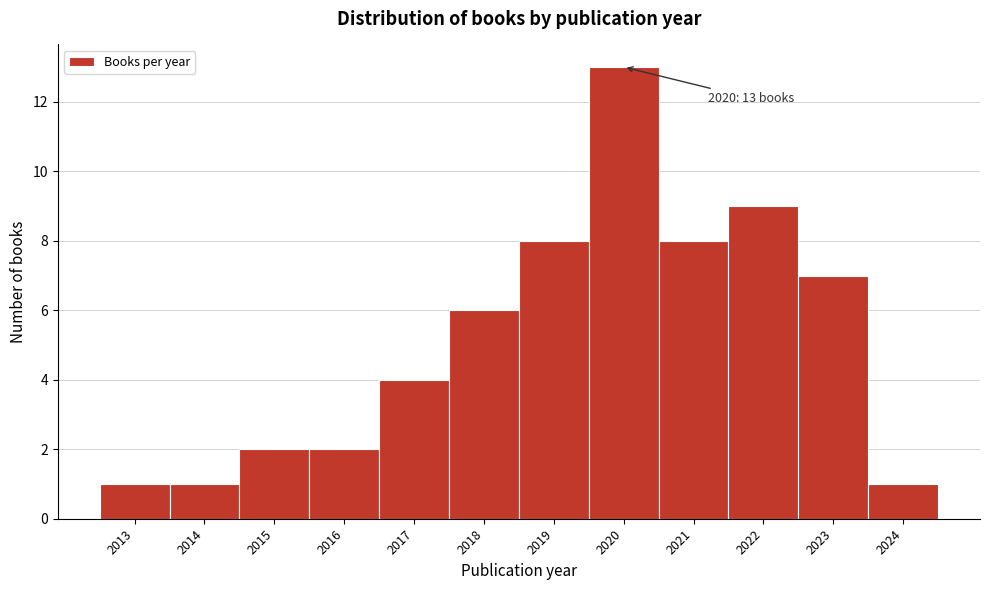

Which range on the x-axis has the tallest bar?

2019.5 to 2020.5